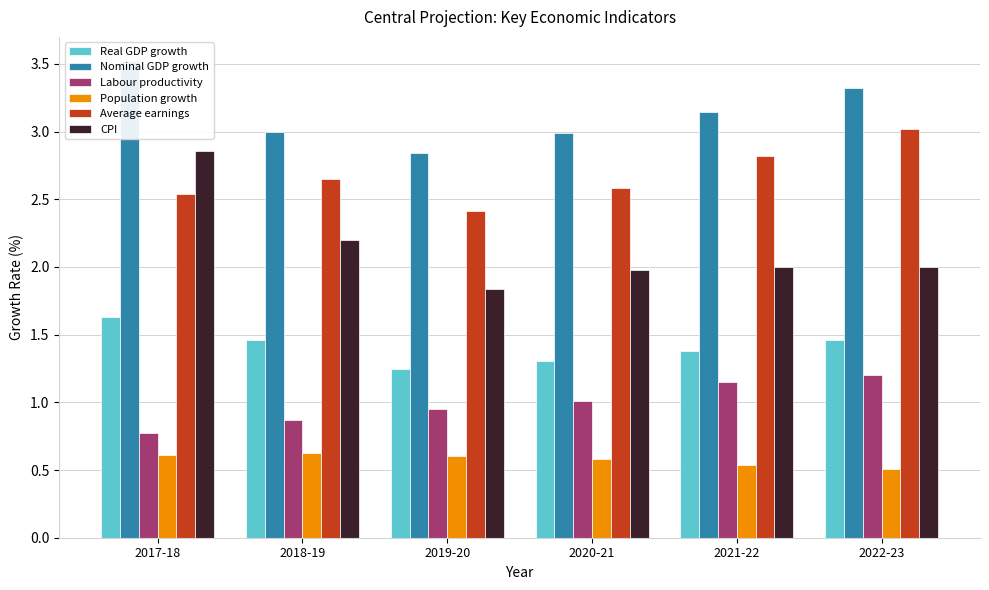

Does the chart contain stacked bars?

No